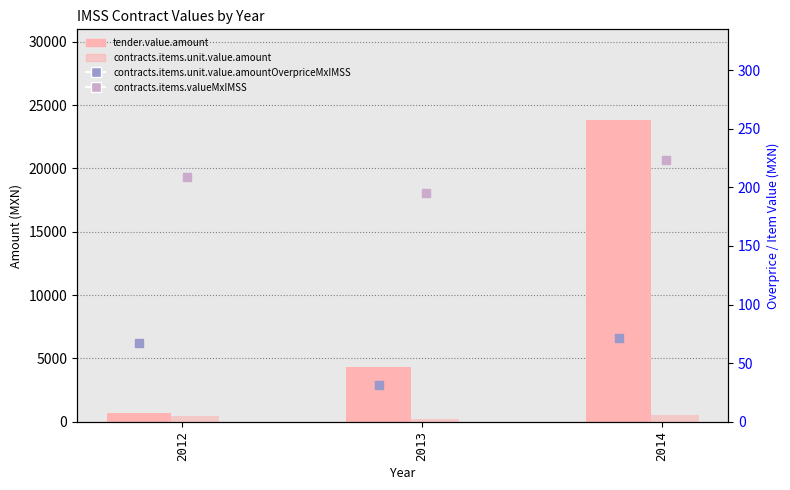

What are all the series names shown in the legend?

tender.value.amount, contracts.items.unit.value.amount, contracts.items.unit.value.amountOverpriceMxIMSS, contracts.items.valueMxIMSS